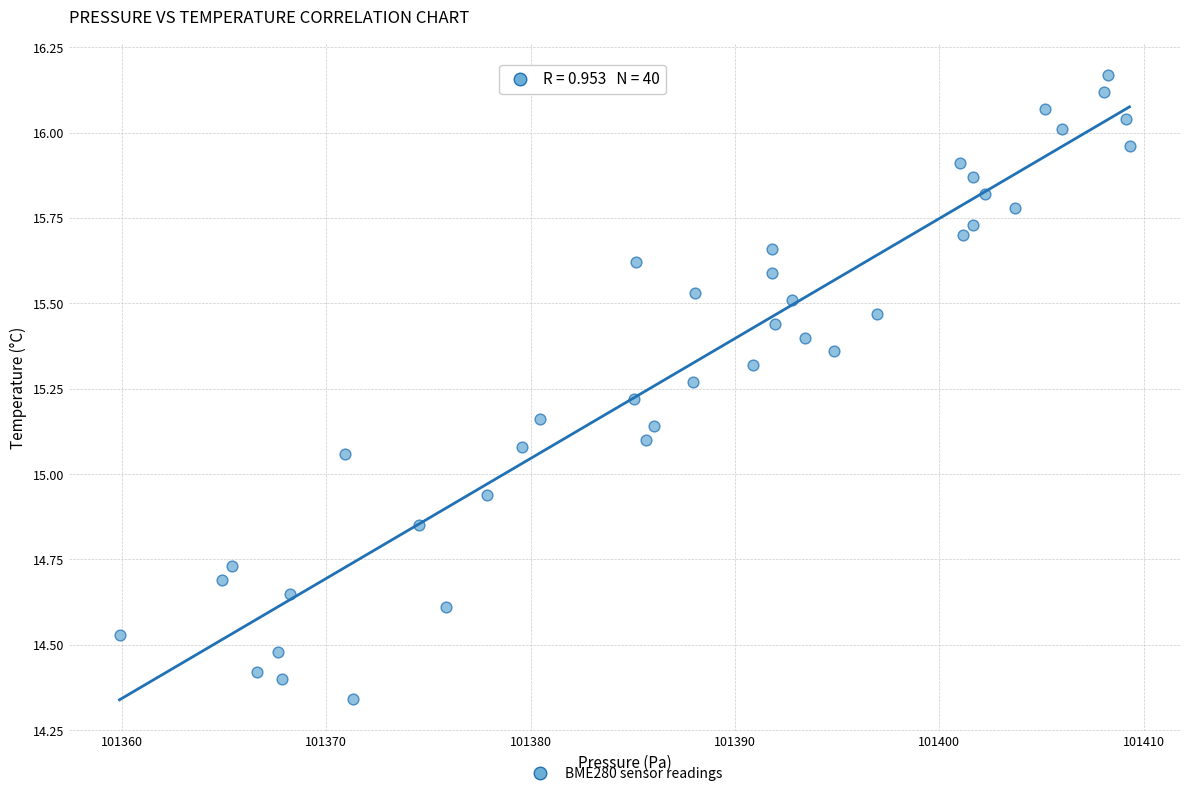

What is the range of X values (max minus min)?

49.4